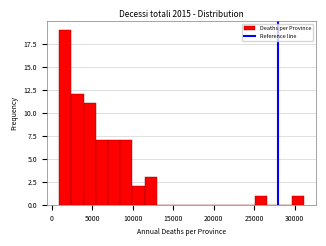

Read against the x-axis, roughly where is the centre of the tallest bar?

1500